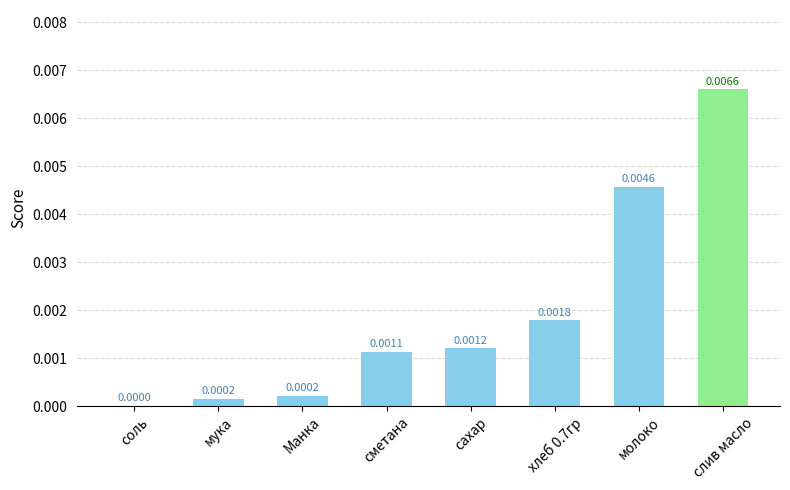

Which label corresponds to the largest value in the chart?

слив масло